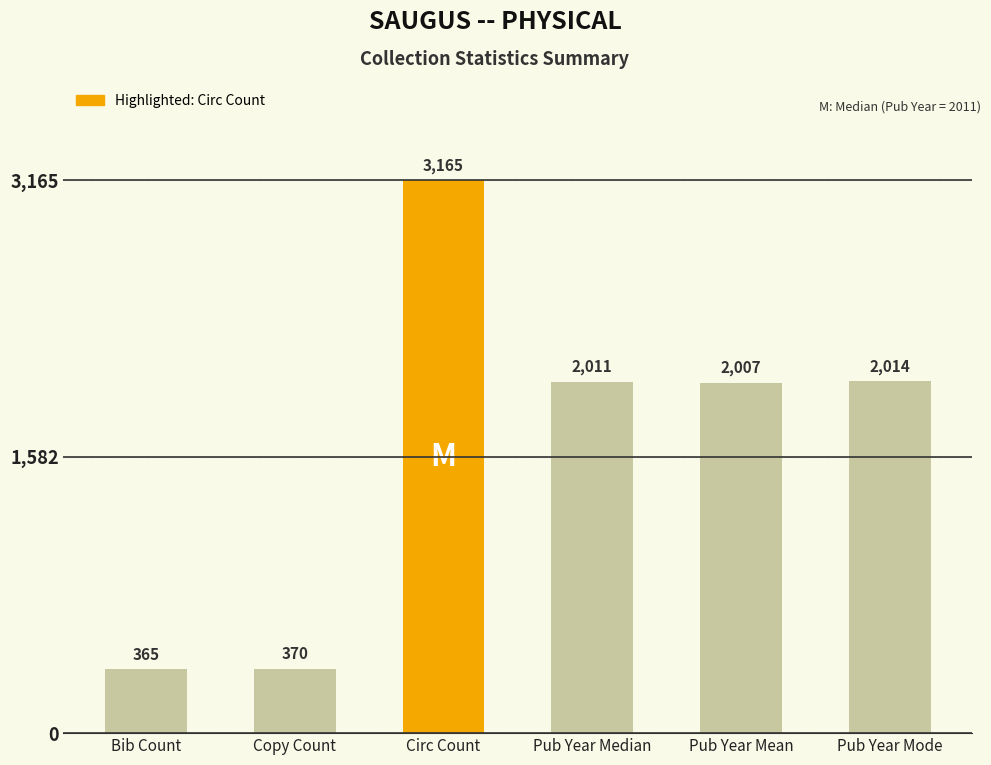

What is the difference between the second highest and minimum values?

1649